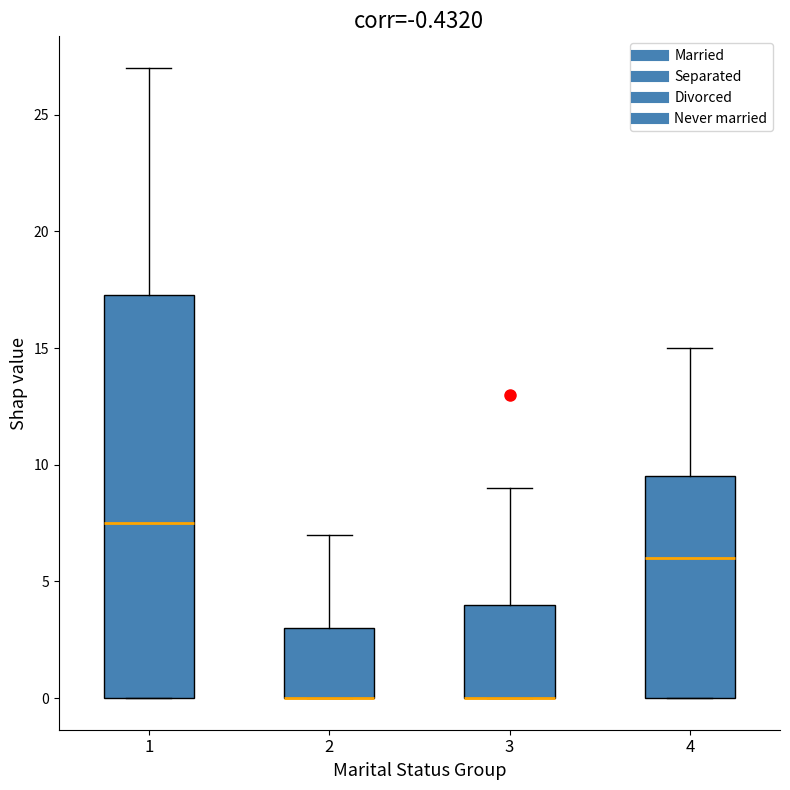

Comparing the boxes themselves (not the whiskers), which one is the tallest?

1